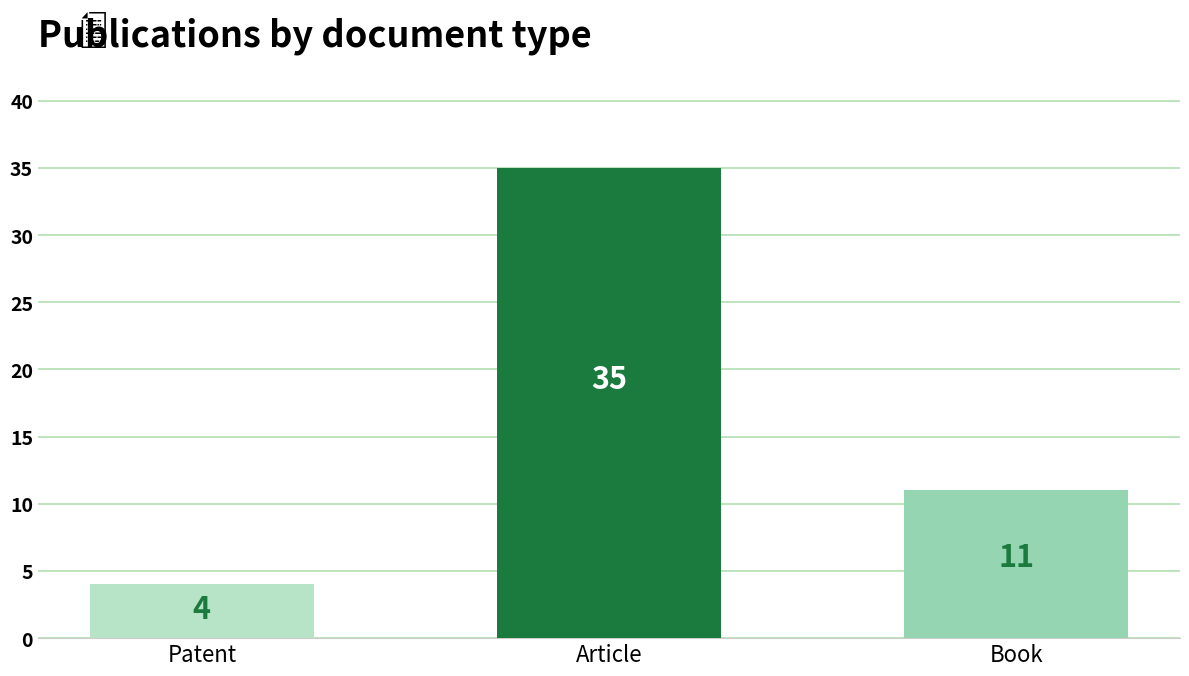

What position from the left is Book?

3